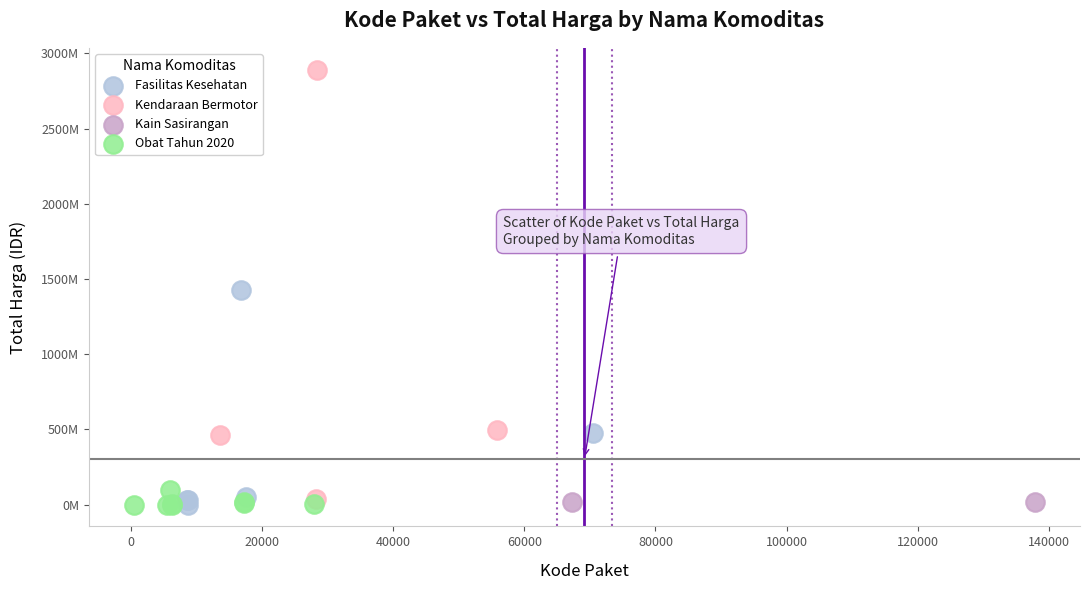

What are all the series names shown in the legend?

Fasilitas Kesehatan, Kendaraan Bermotor, Kain Sasirangan, Obat Tahun 2020